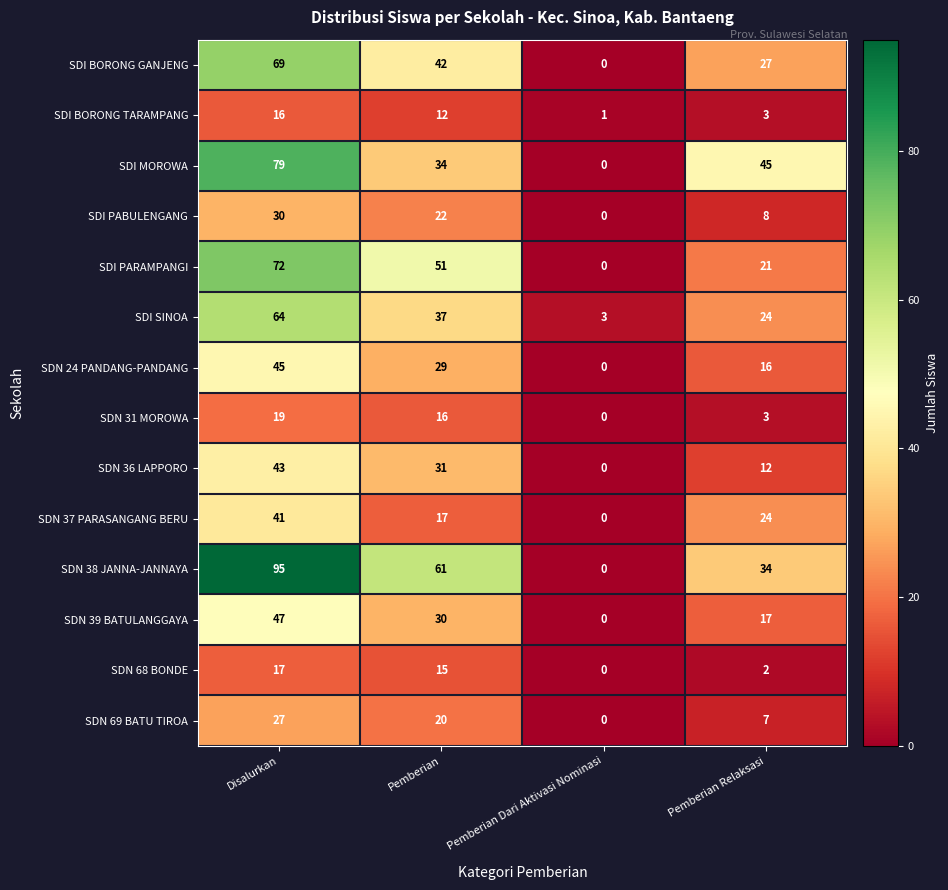

What is the difference between the highest and lowest values at Disalurkan?

79